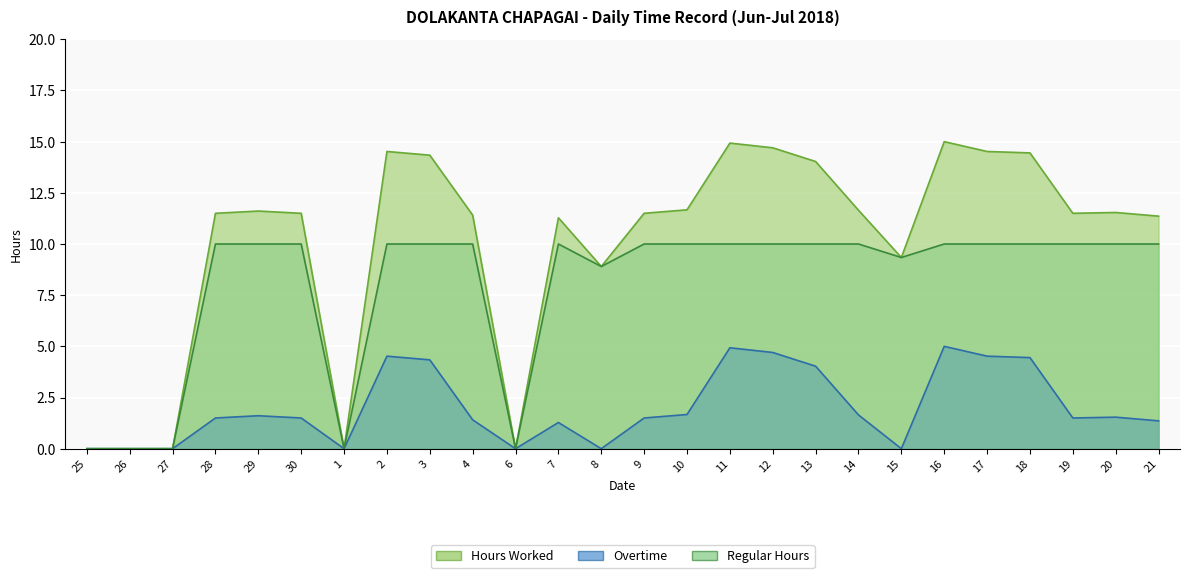

At which category does Overtime reach its first local valley?

1